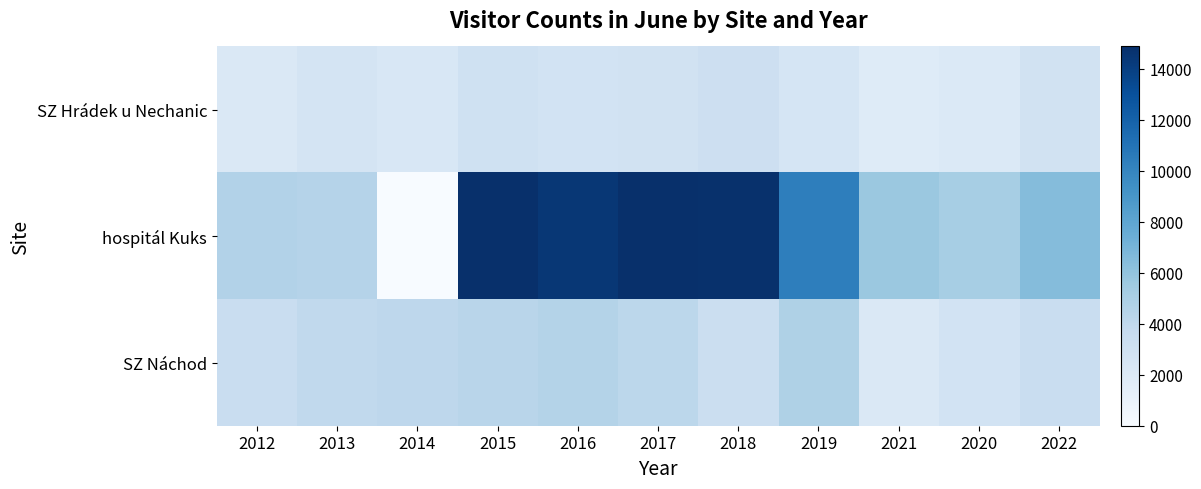

Which has a higher value, 2012 or 2021?

2012